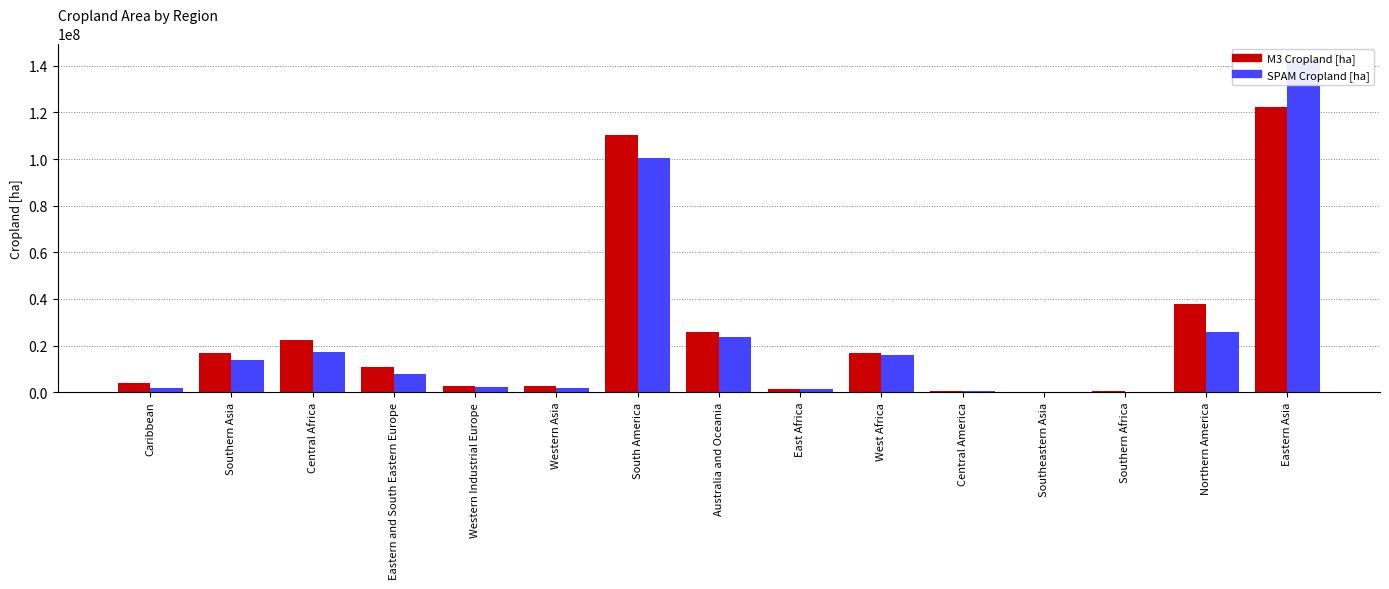

The value of SPAM Cropland [ha] at Western Industrial Europe is 2003810.9. True or false?

True